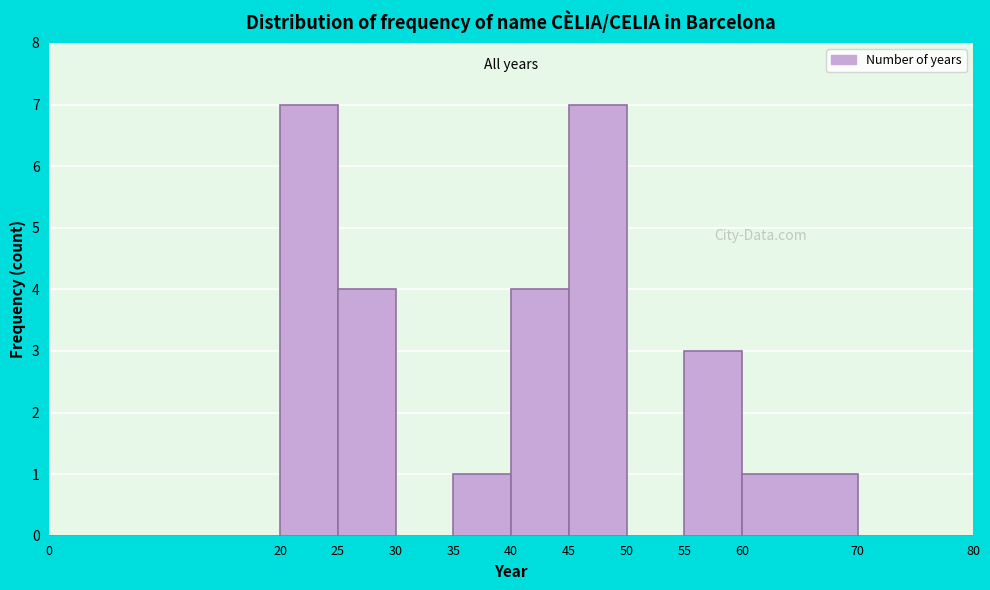

Reading left to right, transcribe this chart: for each bar, give the range it covers on the x-axis and its height. The values are not printed on the chart, so give them approximately, as read against the axis.

0 to 20: 0
20 to 25: 7
25 to 30: 4
30 to 35: 0
35 to 40: 1
40 to 45: 4
45 to 50: 7
50 to 55: 0
55 to 60: 3
60 to 70: 1
70 to 80: 0